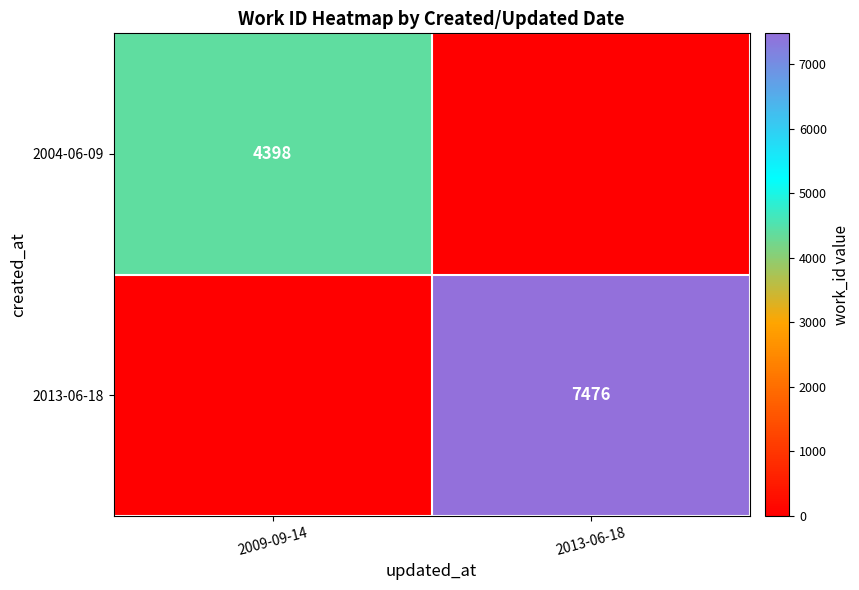

Is the value of 2013-06-18 at 2013-06-18 greater than the value of 2004-06-09 at 2009-09-14?

Yes